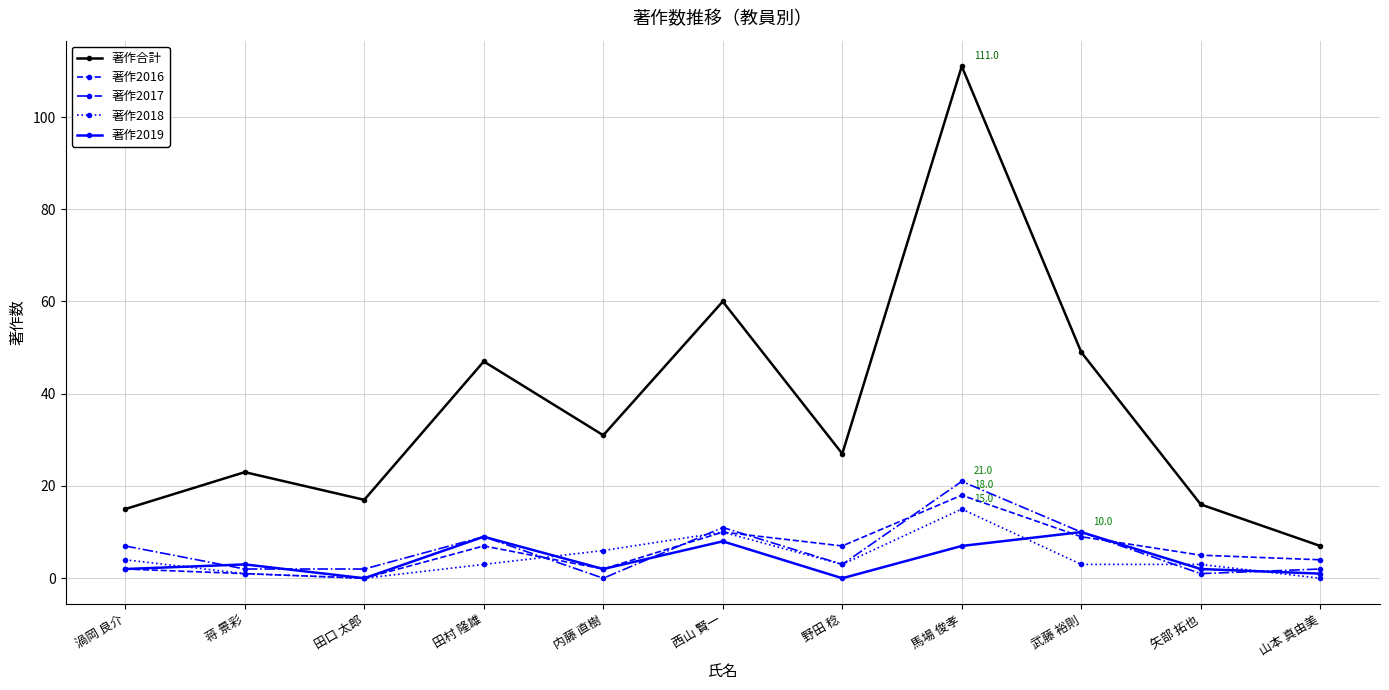

What is the label of the 10th point from the left?

矢部 拓也